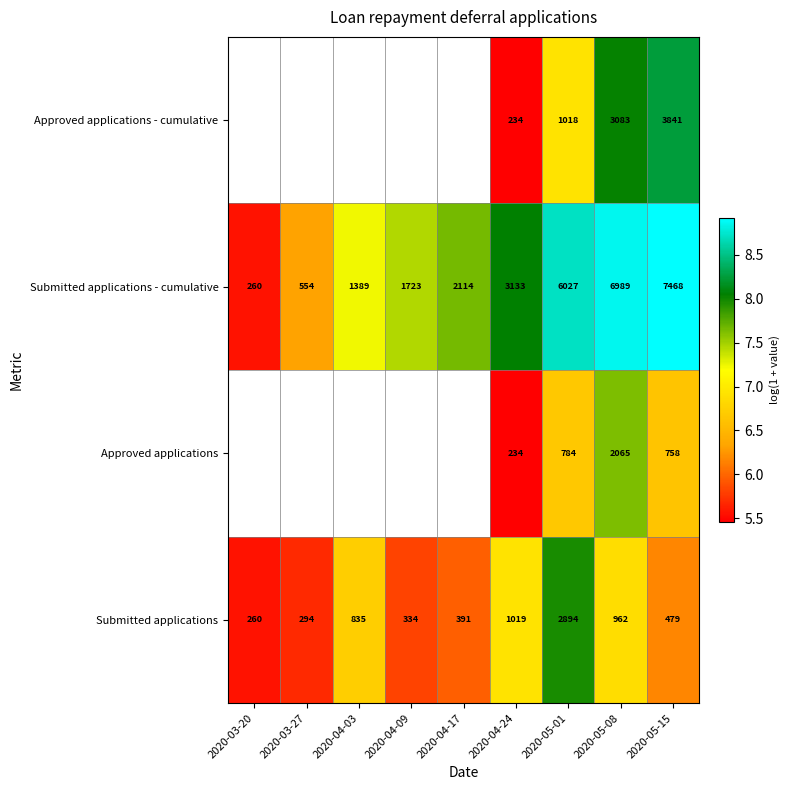

Between 2020-05-01 and 2020-05-15, which series saw the biggest shift?

Approved applications - cumulative